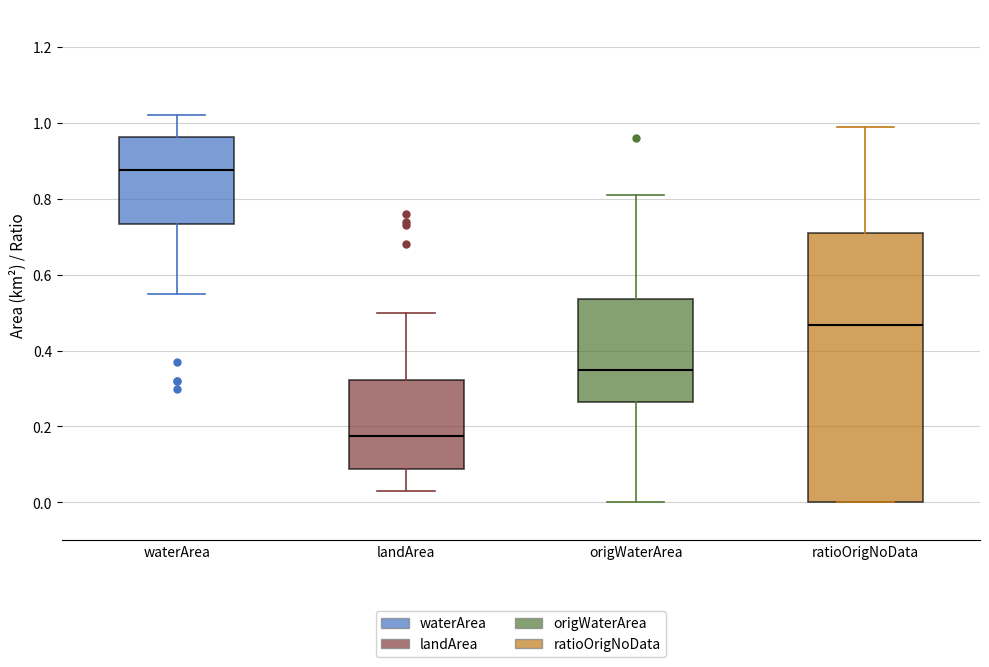

Reading left to right, read every box against the y-axis: the position of its median line, the range the box covers, and the ends of its whiskers. The values are not printed on the chart, so give them approximately, as read against the axis.

waterArea: median 0.88, box 0.74 to 0.96, whiskers 0.56 to 1.02
landArea: median 0.18, box 0.08 to 0.32, whiskers 0.04 to 0.50
origWaterArea: median 0.36, box 0.26 to 0.54, whiskers 0.00 to 0.82
ratioOrigNoData: median 0.46, box 0.00 to 0.70, whiskers 0.00 to 1.00